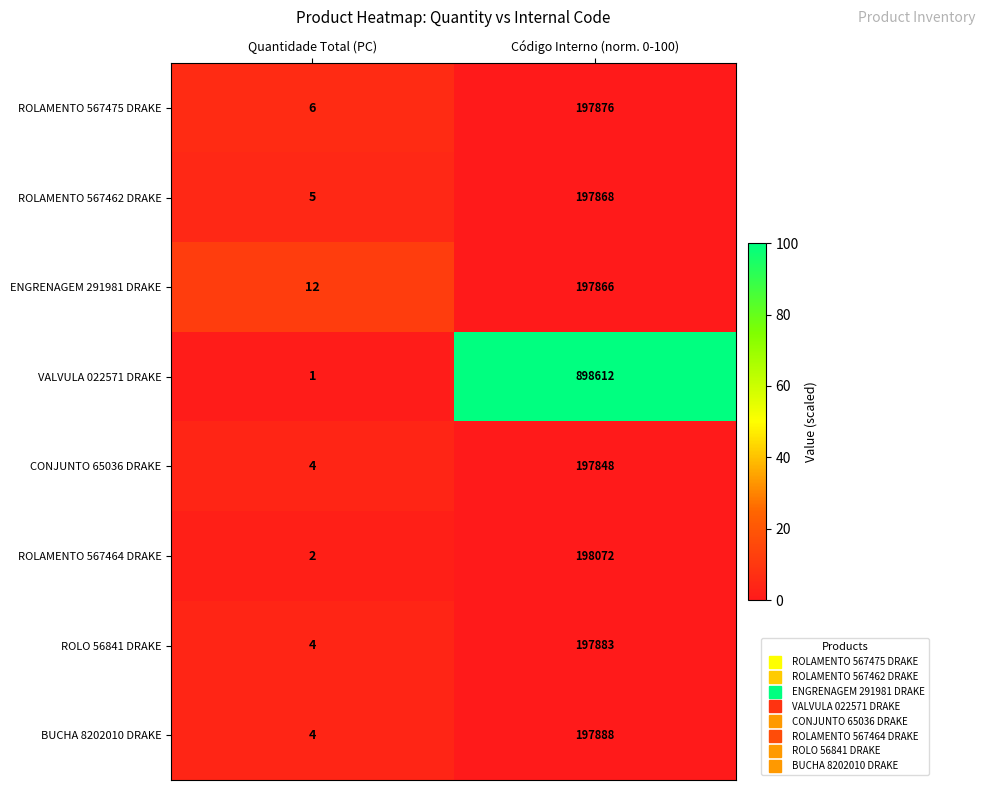

How many data points does each series have?

2